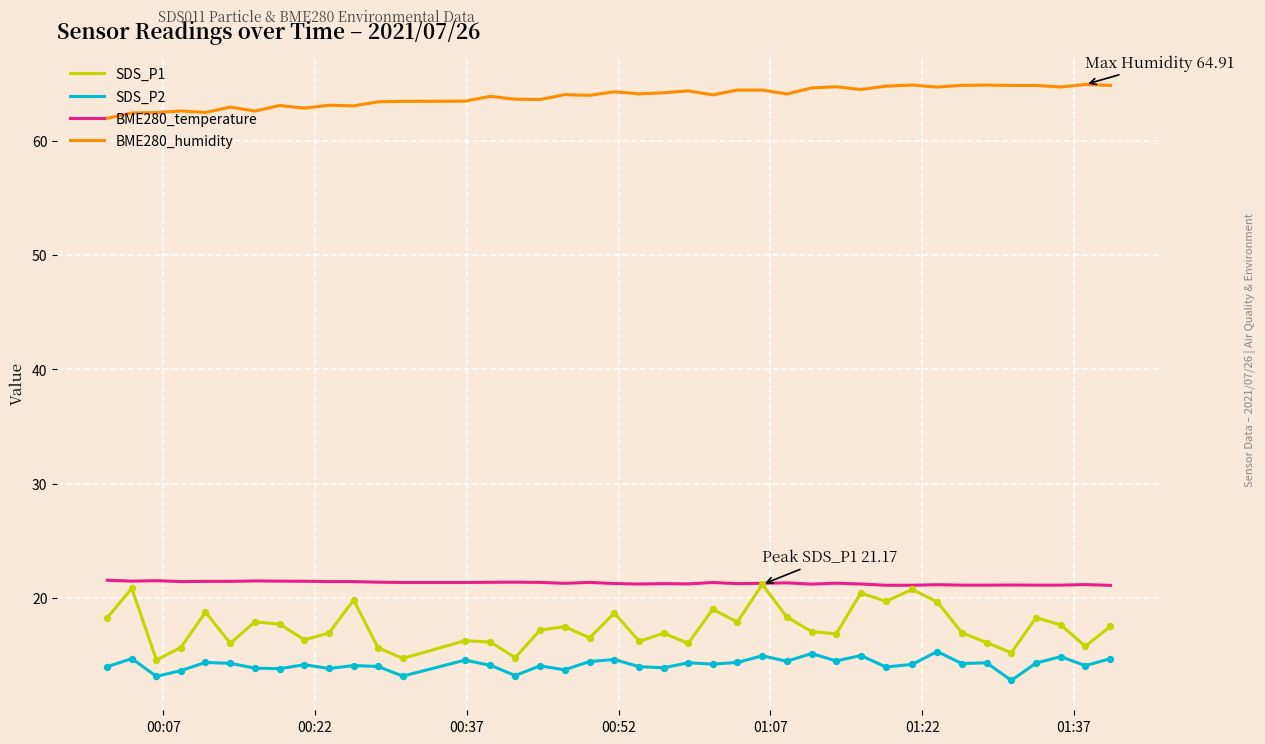

Which series has the largest total across all categories?

BME280_humidity